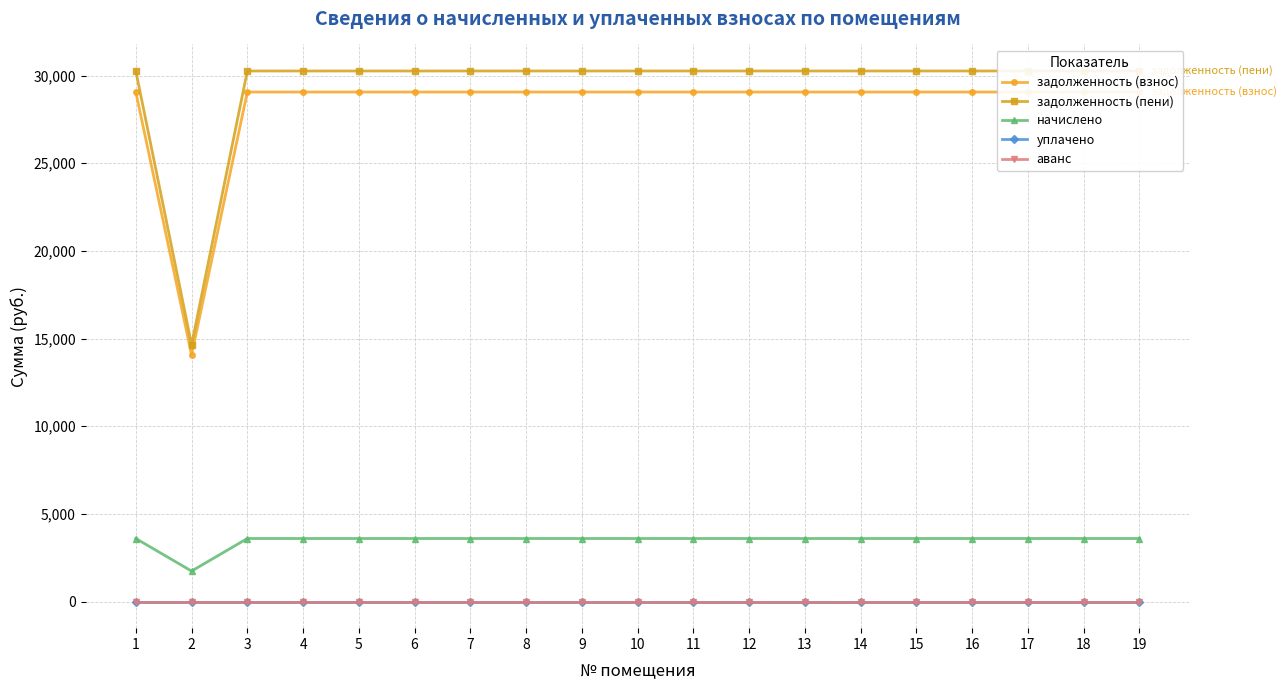

Where is задолженность (пени) nearest to the value 22455?

2